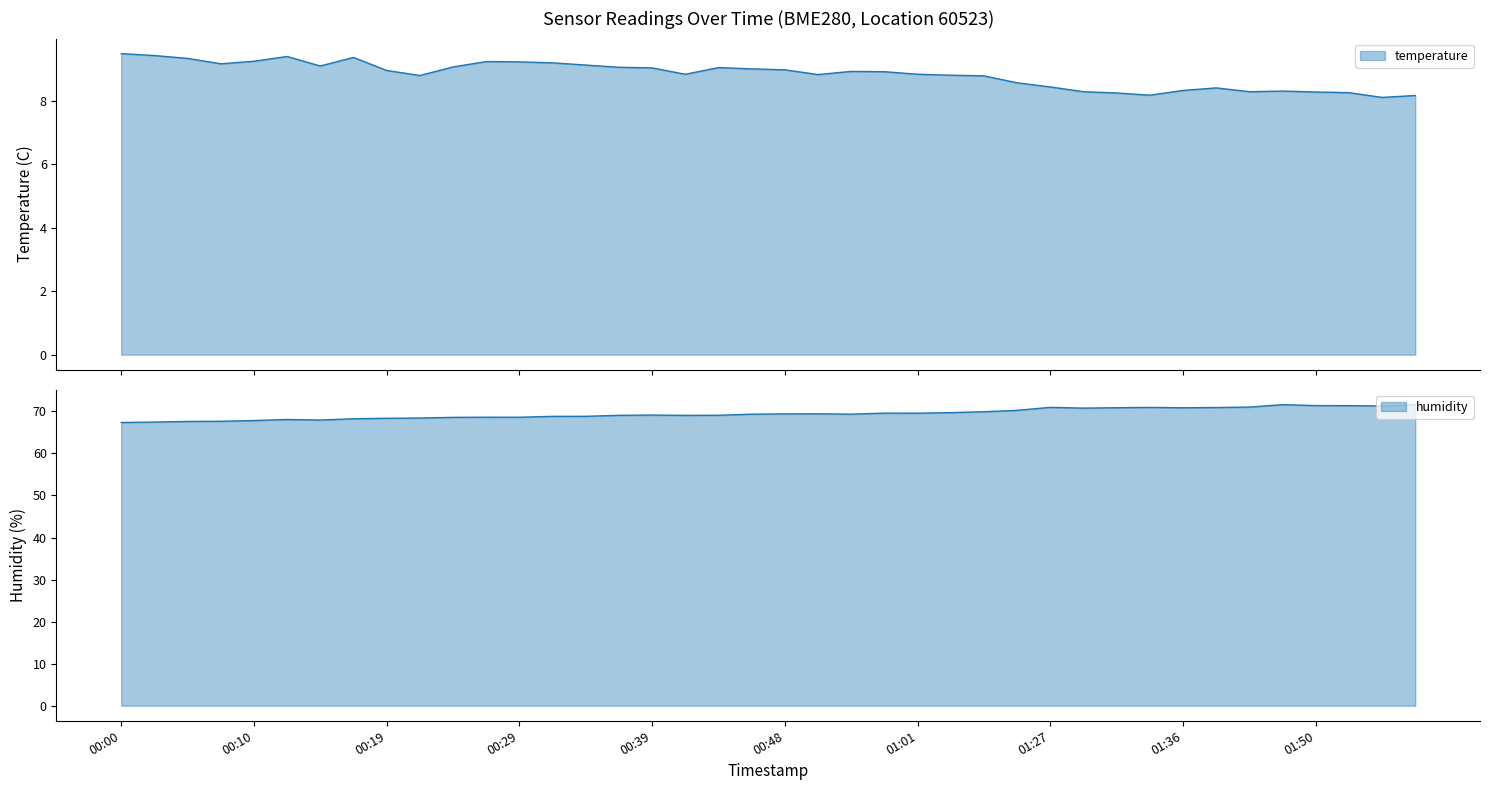

What is the label of the 23rd point from the right?

00:41